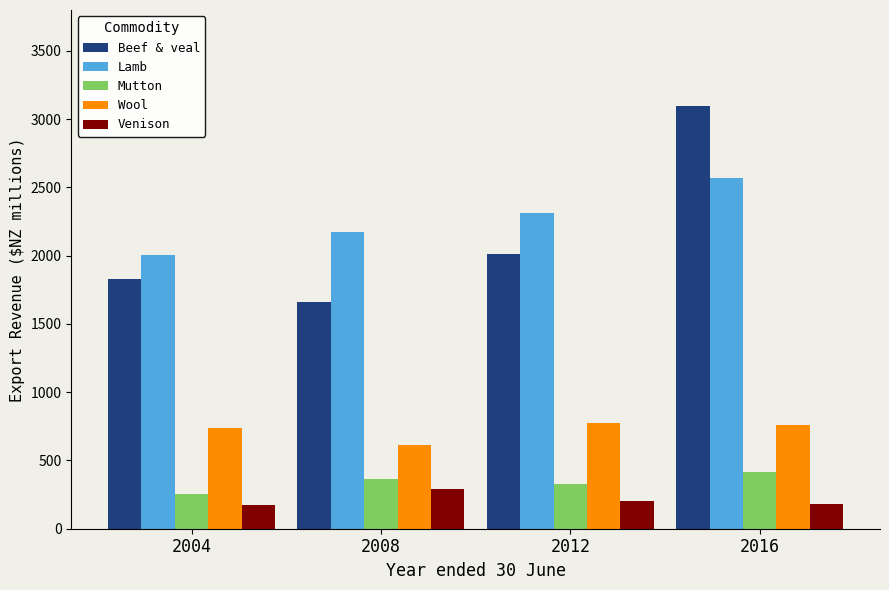

Between 2012 and 2016, which series saw the biggest shift?

Beef & veal